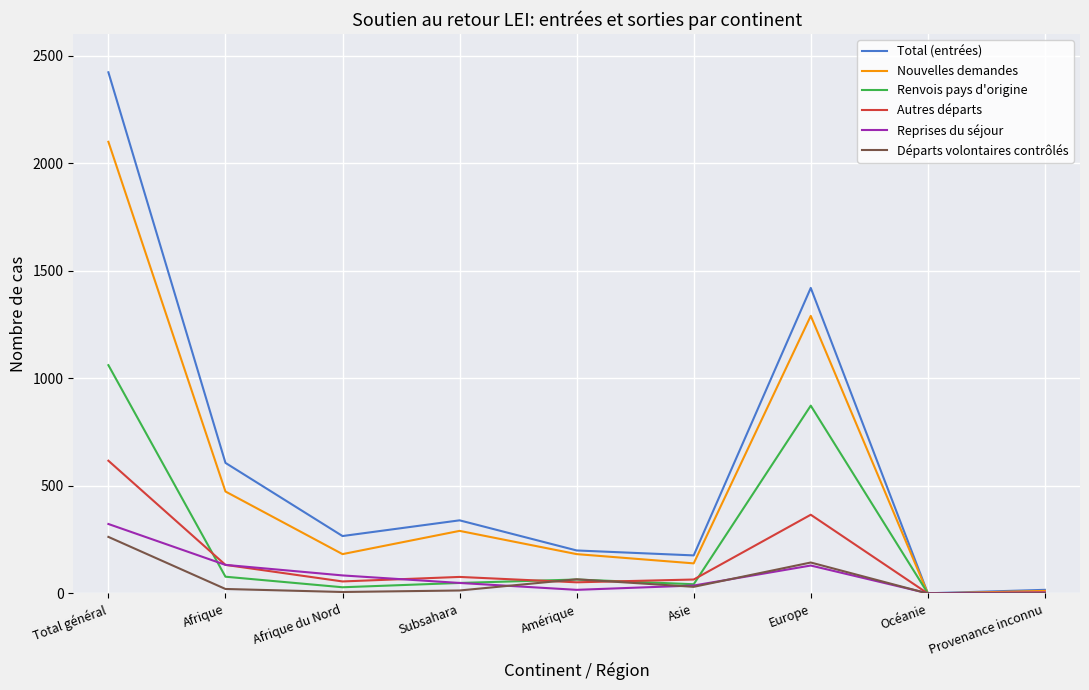

What position from the right is Amérique?

5